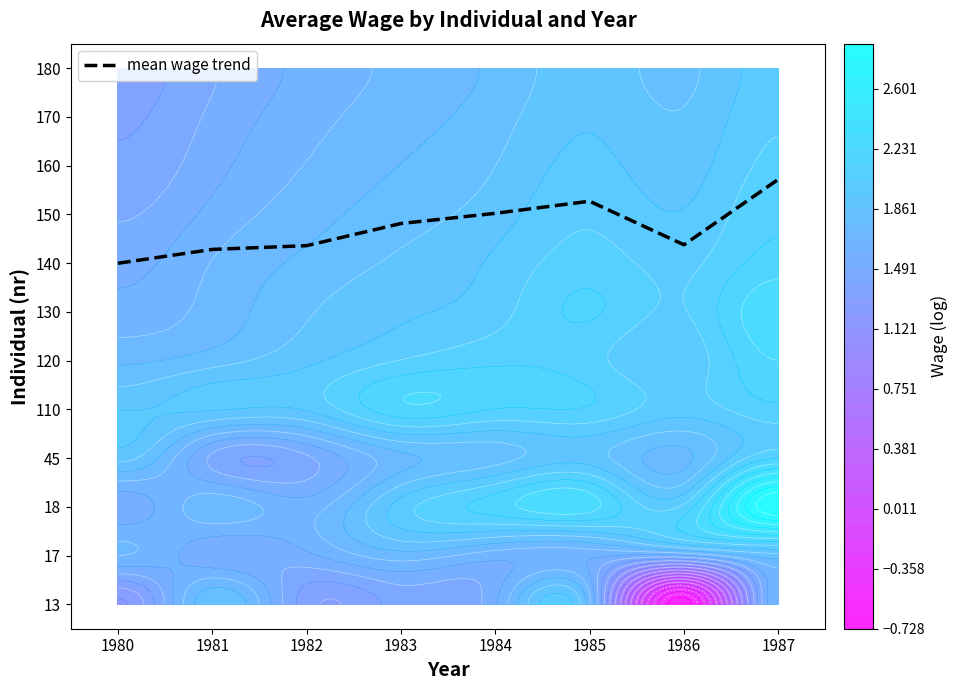

Where does the data first go above 7?

1981